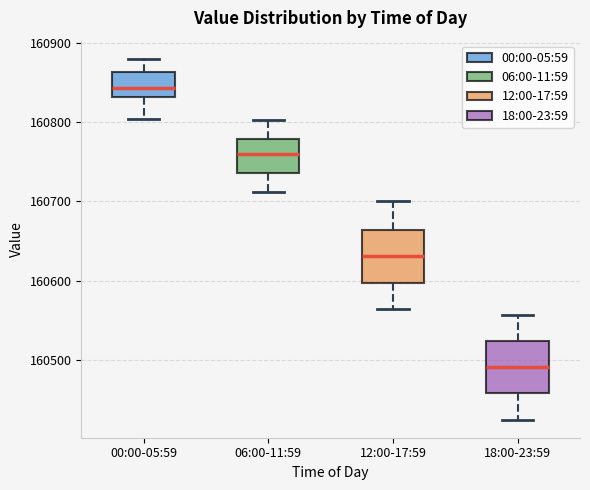

Which box has the highest median line?

00:00-05:59